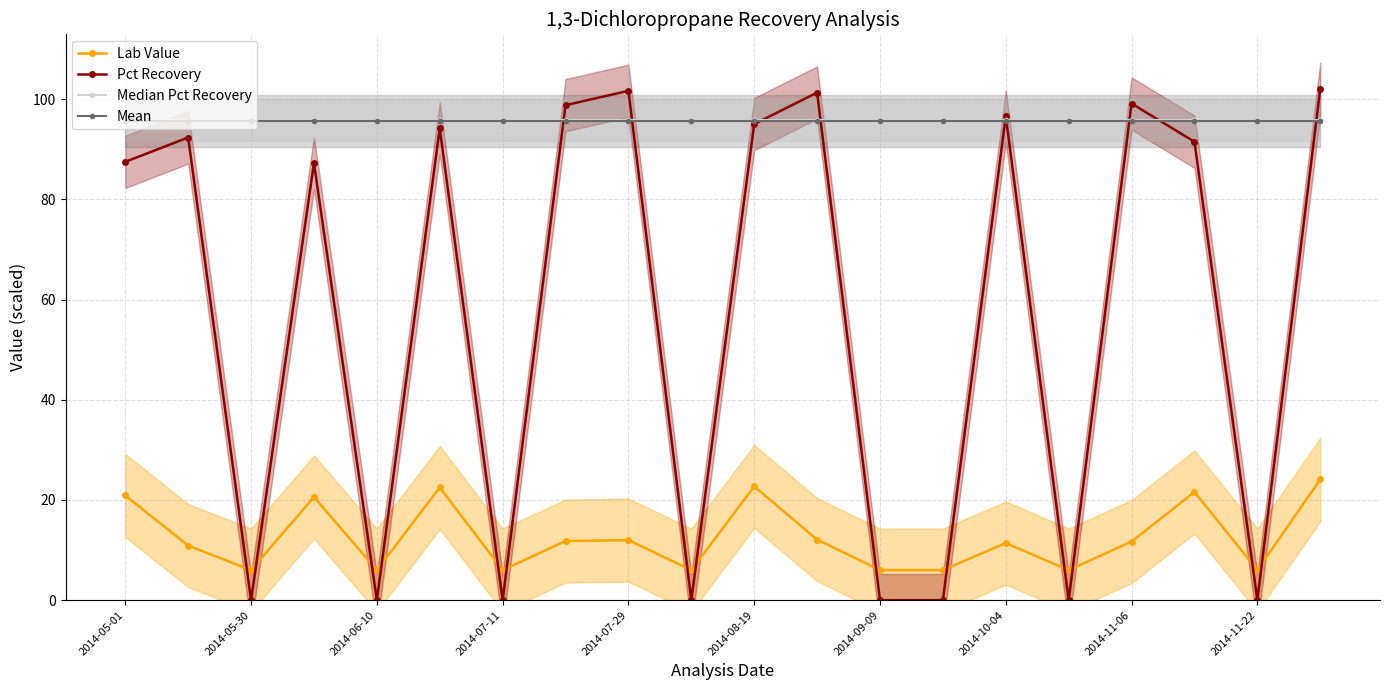

At which category is the sum across all series the highest?

19